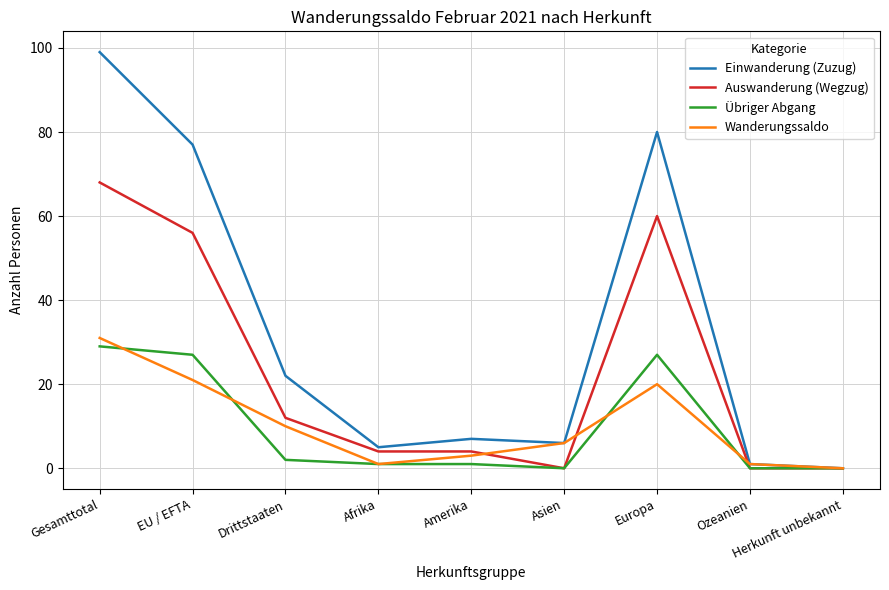

Which series has the widest spread of values?

Einwanderung (Zuzug)